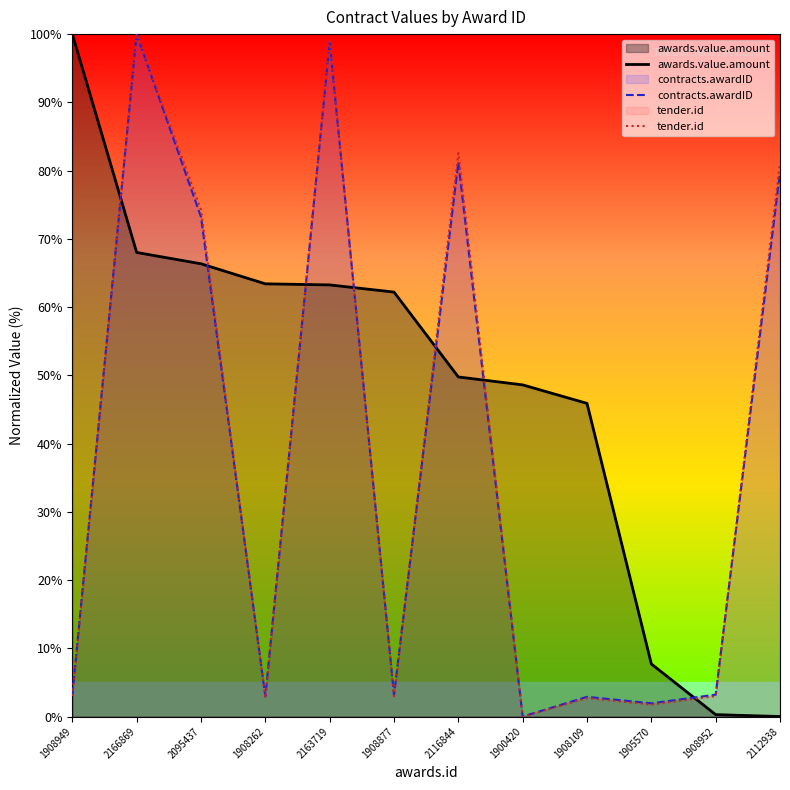

True or false: contracts.awardID has more than 0 points higher than both neighbors.

True